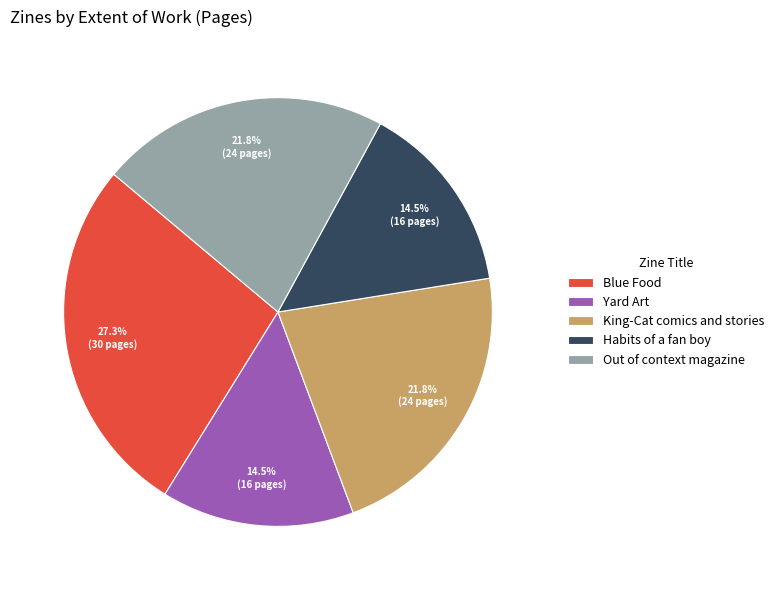

Is the sum of Out of context magazine and Habits of a fan boy greater than half?

No